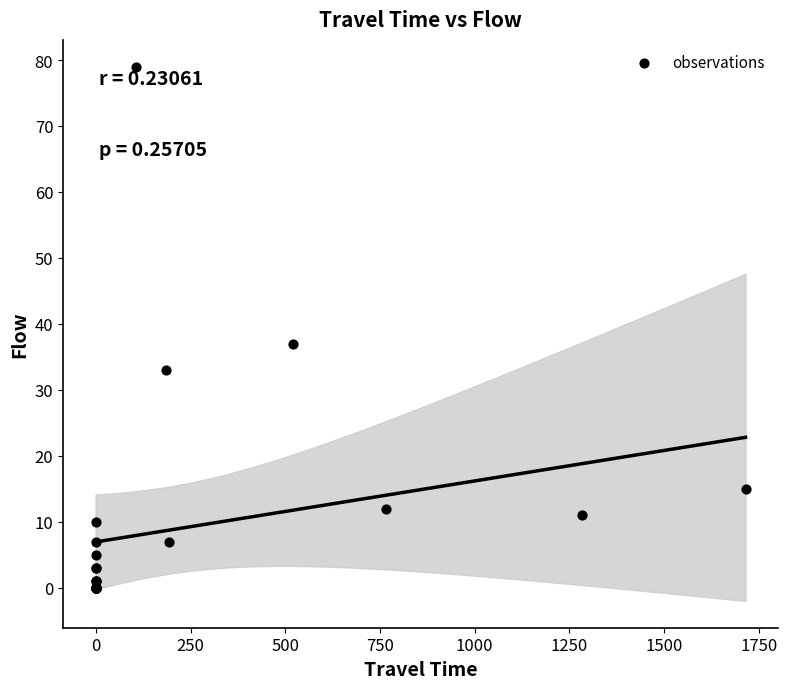

What Y value in the scatter plot is closest to 39?

37